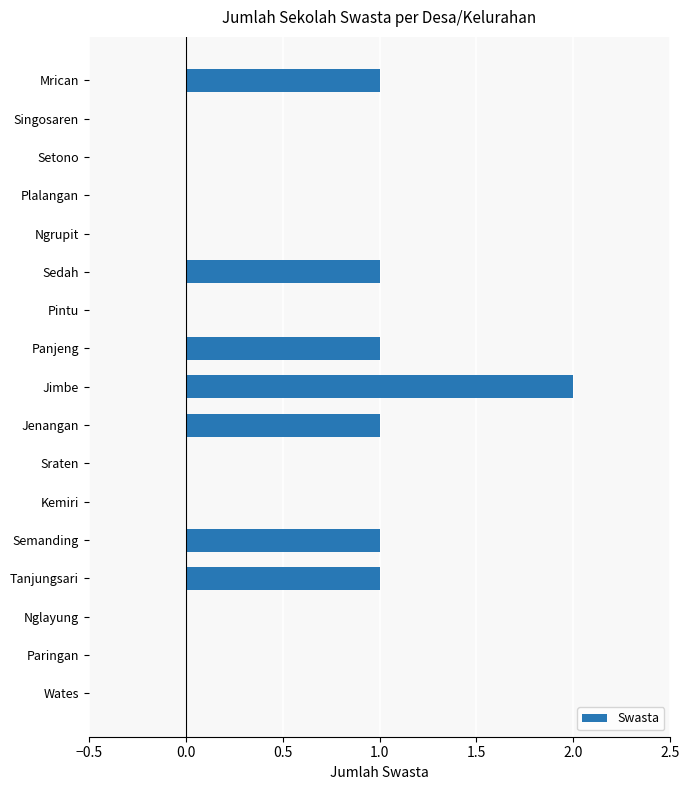

The chart shows a value of 1 at Semanding. True or false?

True